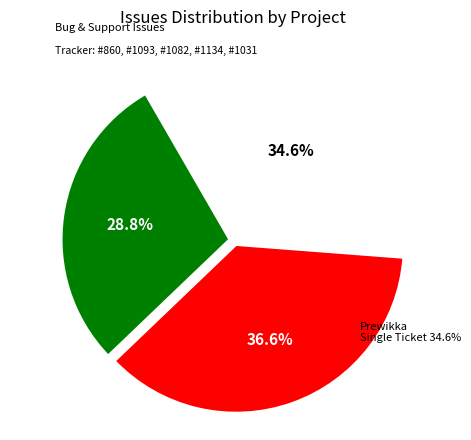

Count the number of slices in the pie.

3